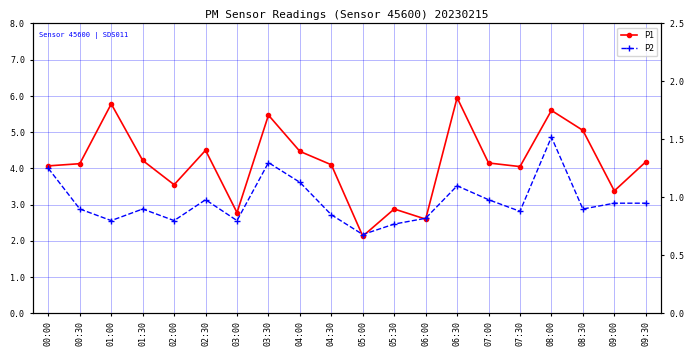

What is the greatest value displayed?

6.0